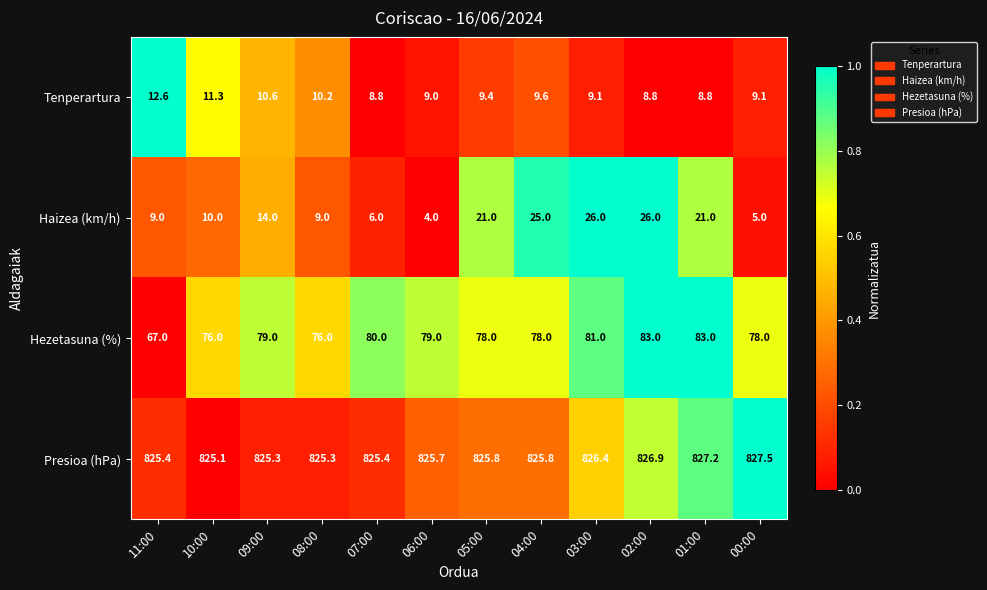

What is the approximate value of Tenperartura at 03:00?

9.1